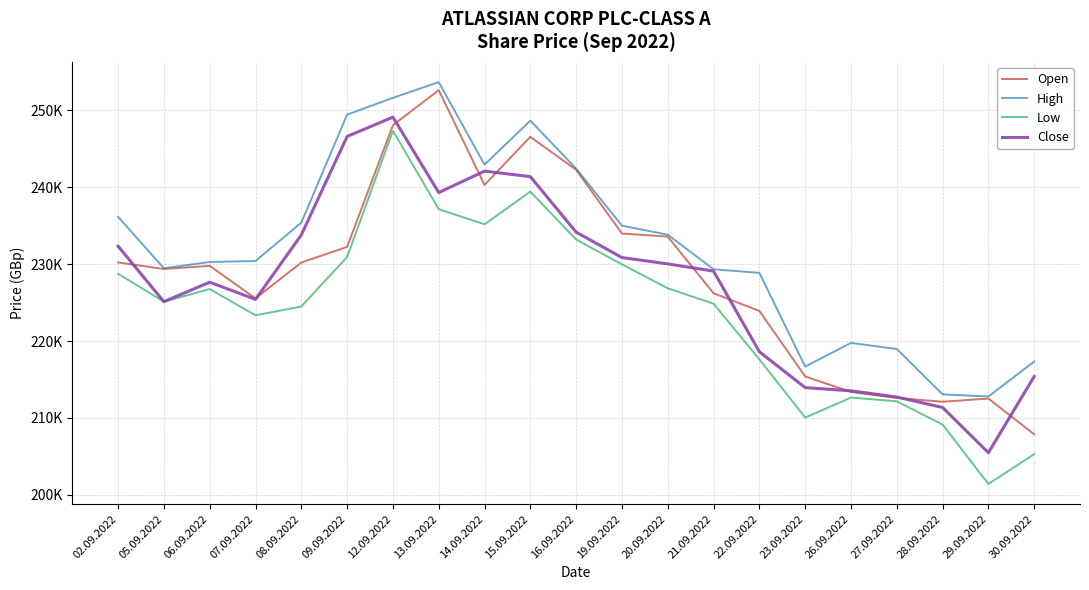

At which category is the sum across all series the highest?

12.09.2022